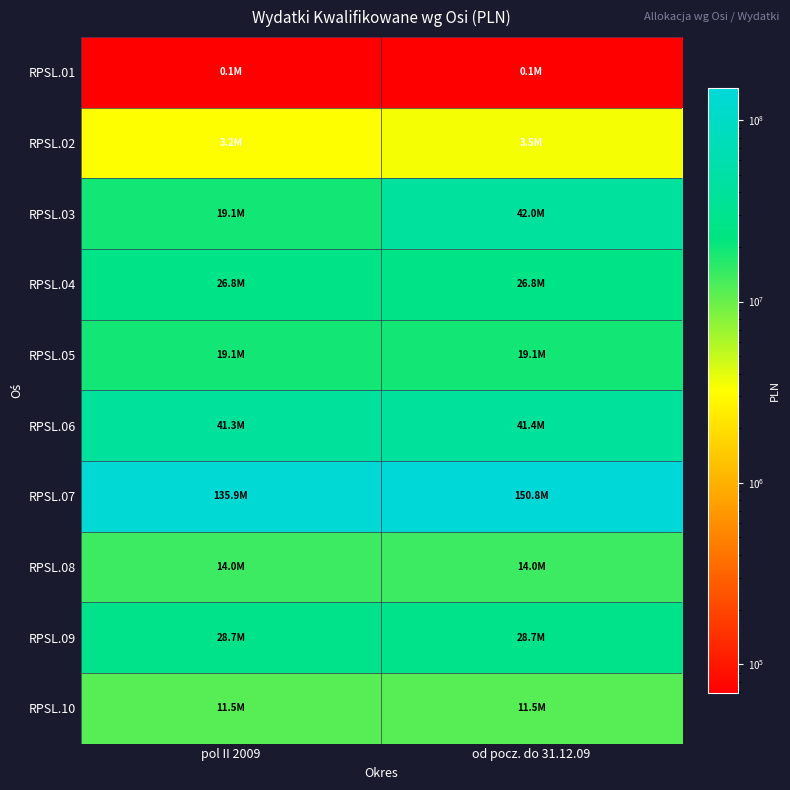

Reading left to right, what are all the values shown in this chart?

RPSL.01: pol II 2009=69506.0	od pocz. do 31.12.09=69506.0
RPSL.02: pol II 2009=3228860.3	od pocz. do 31.12.09=3450658.3
RPSL.03: pol II 2009=19054735.7	od pocz. do 31.12.09=42028659.5
RPSL.04: pol II 2009=26776137.4	od pocz. do 31.12.09=26776137.4
RPSL.05: pol II 2009=19085071.1	od pocz. do 31.12.09=19085071.1
RPSL.06: pol II 2009=41304562.8	od pocz. do 31.12.09=41396200.6
RPSL.07: pol II 2009=135942502.0	od pocz. do 31.12.09=150763334.9
RPSL.08: pol II 2009=13982254.9	od pocz. do 31.12.09=13982254.9
RPSL.09: pol II 2009=28730969.6	od pocz. do 31.12.09=28730969.6
RPSL.10: pol II 2009=11538062.7	od pocz. do 31.12.09=11538062.7